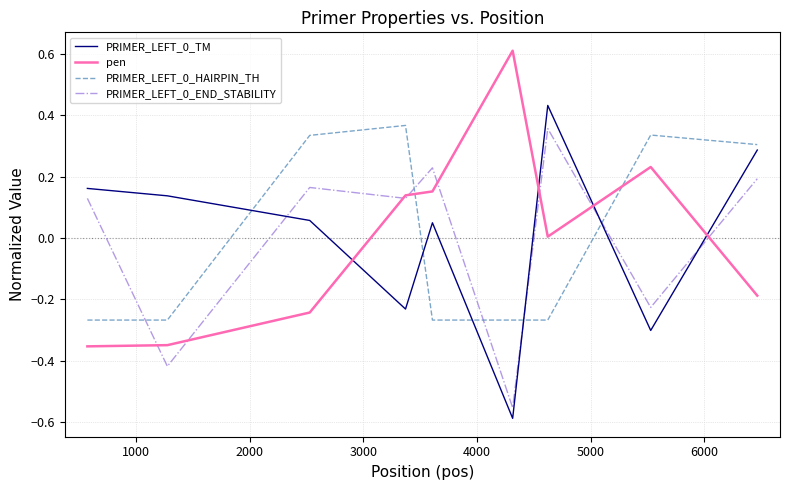

What is the greatest value displayed?

0.6